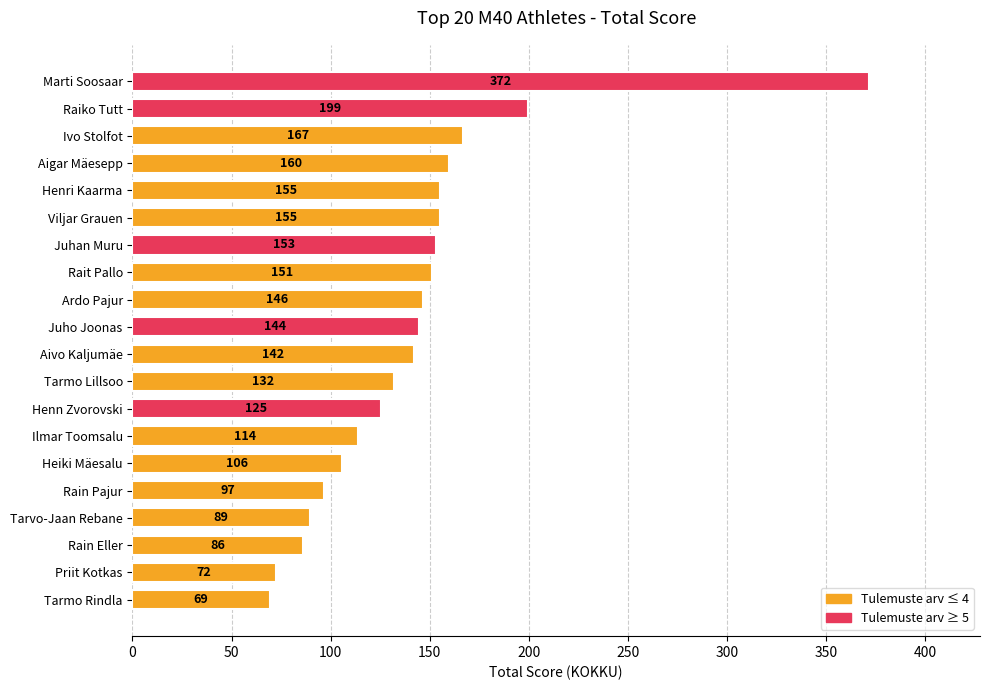

How many bars are there in total?

20